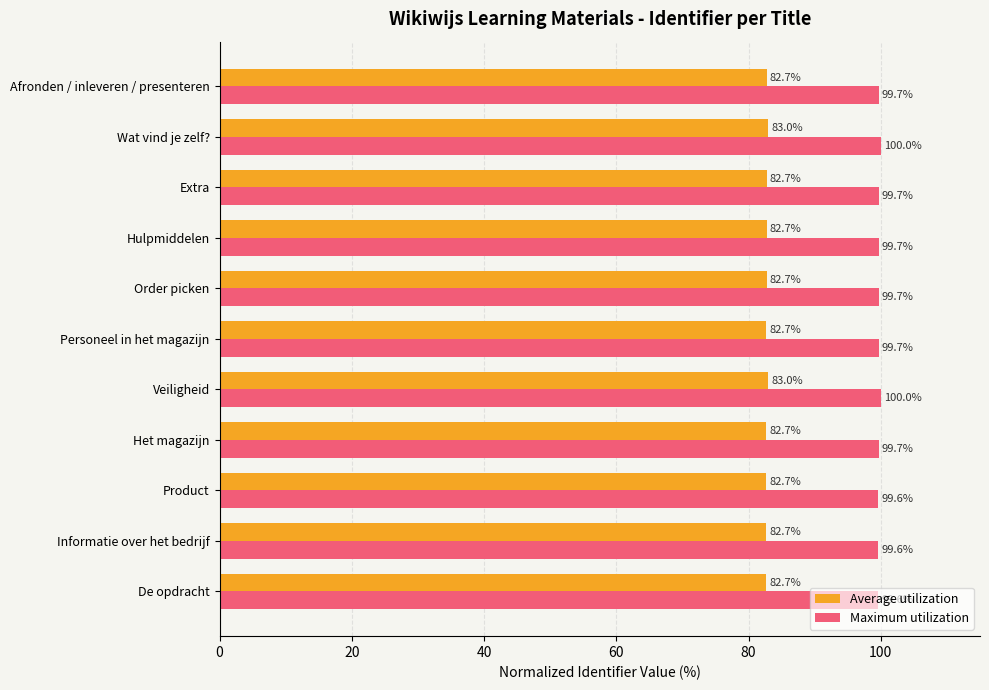

What is the highest value of the Average utilization series?

83.0